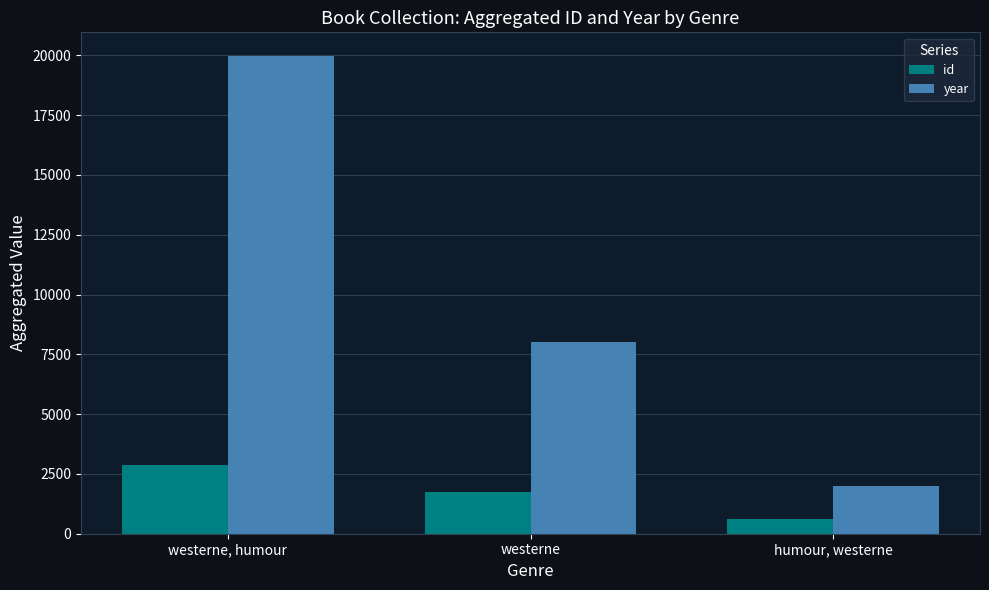

What value does the id series have at westerne, to the nearest 100?

1700